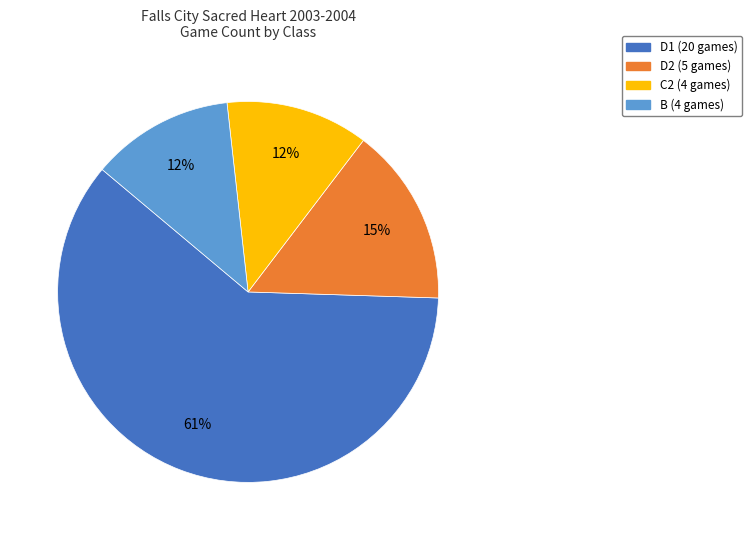

Is the sum of C2 and D2 greater than half?

No